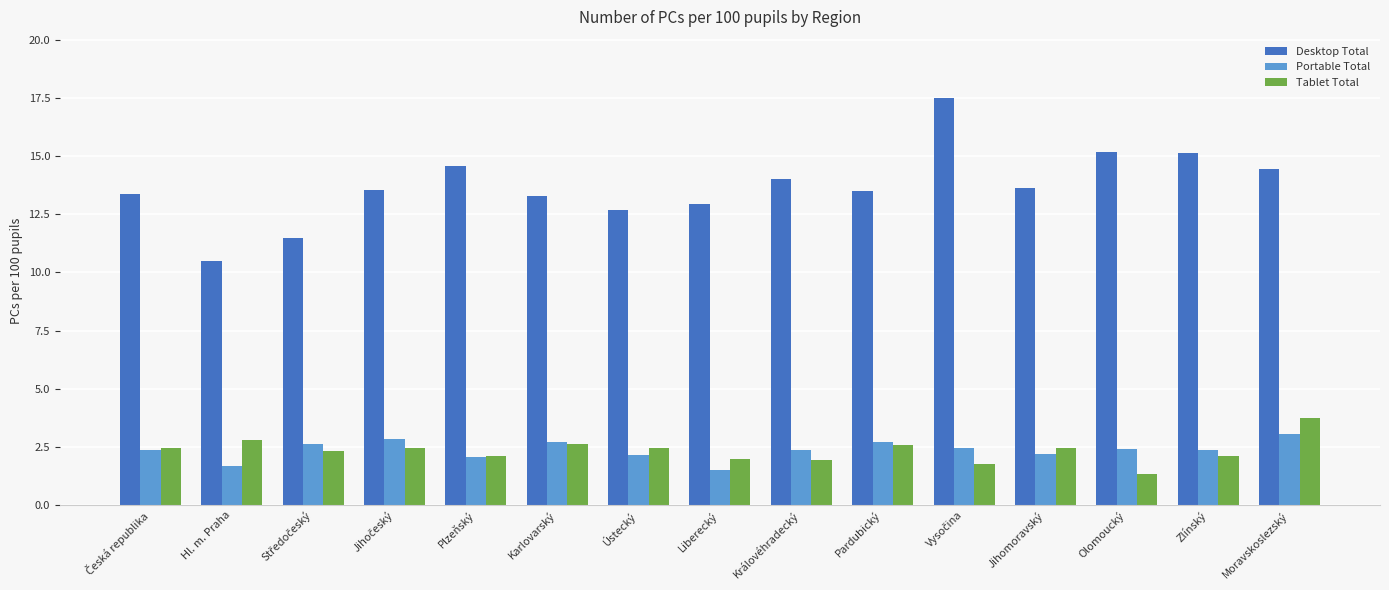

Is the value of Tablet Total at Moravskoslezský greater than the value of Portable Total at Pardubický?

Yes